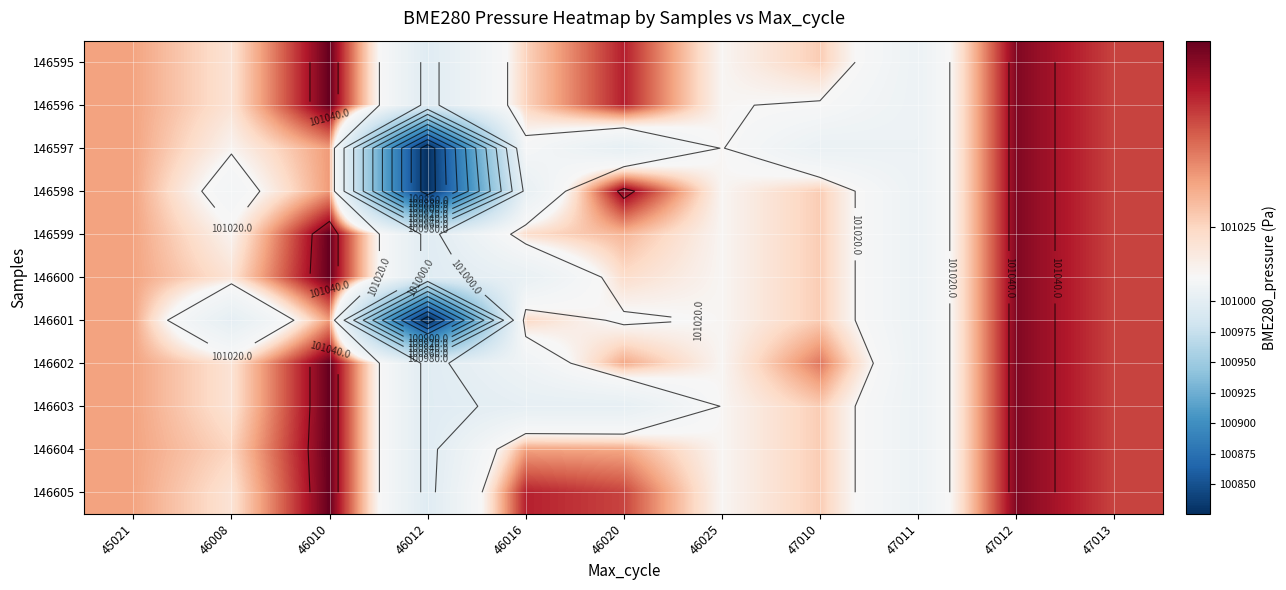

At how many categories does at least one series exceed 100937?

11